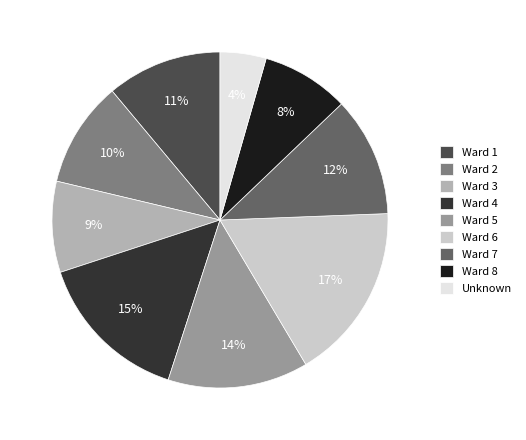

What is the ratio of the value at Ward 2 to the value at Ward 8?

1.2